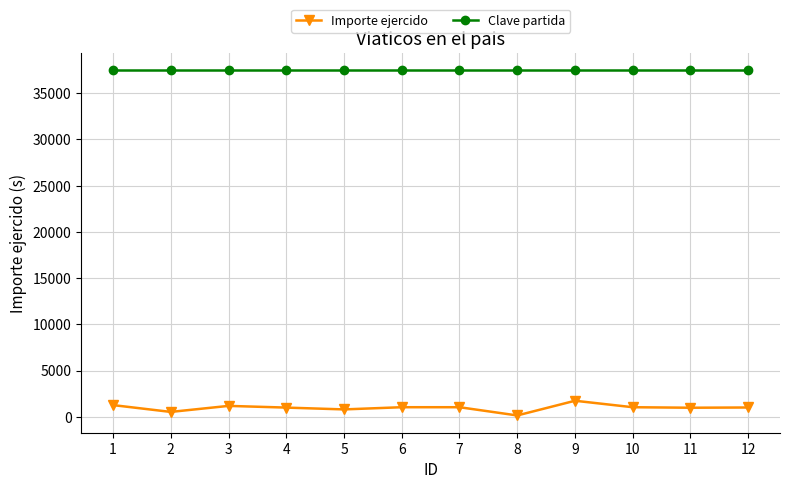

Which series has the largest total across all categories?

Clave partida